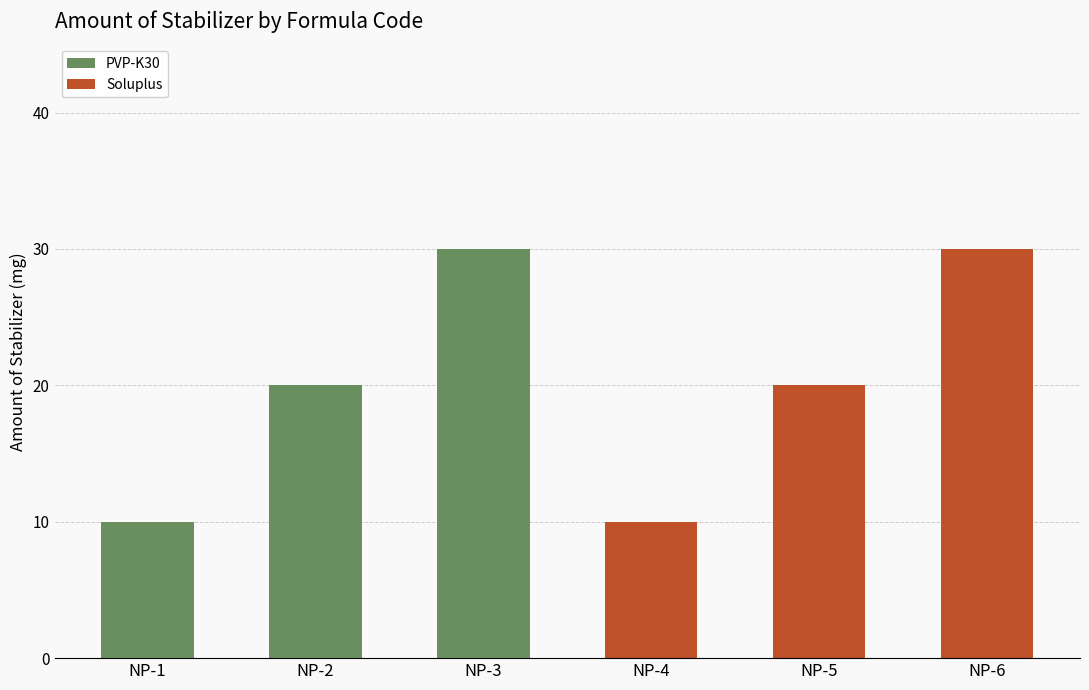

What are all the series names shown in the legend?

PVP-K30, Soluplus